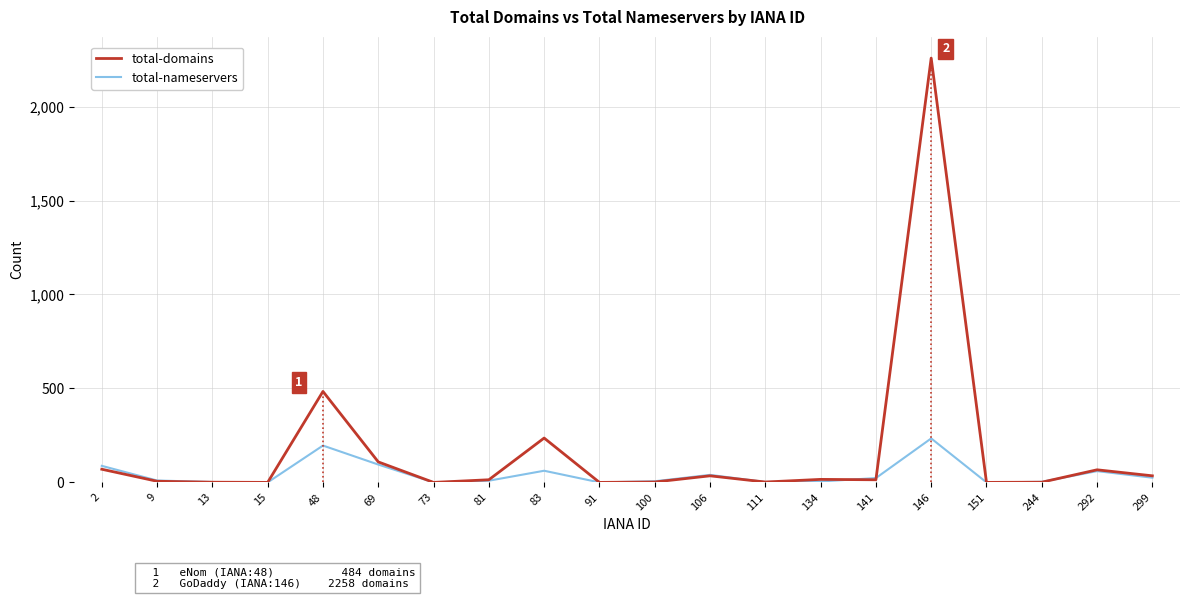

How many values in the total-domains series are below 14?

9